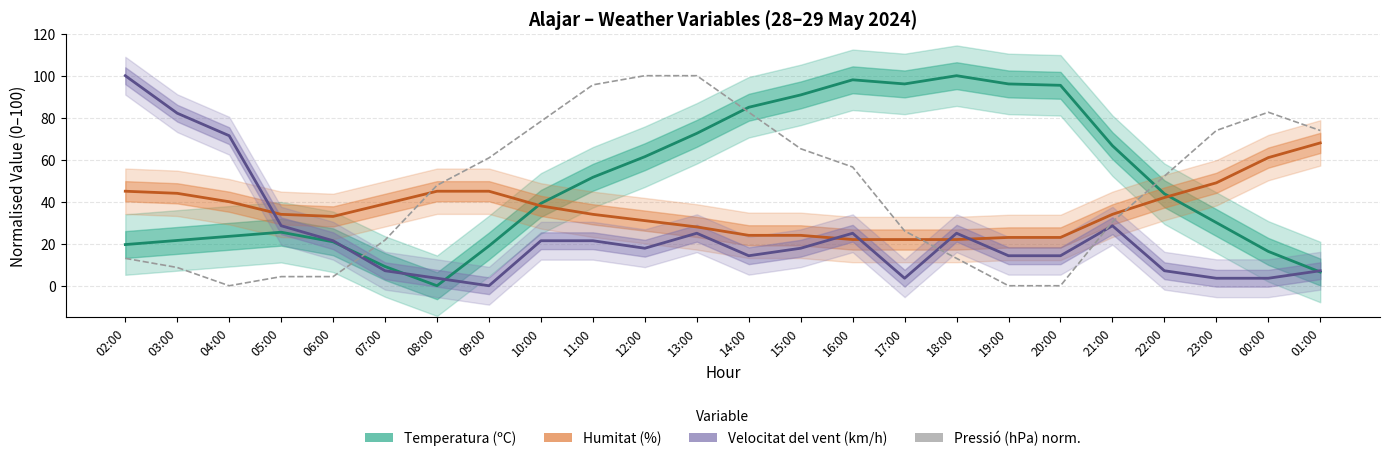

What is the value of the Temperatura (ºC) point at the 5th from the left?

20.9